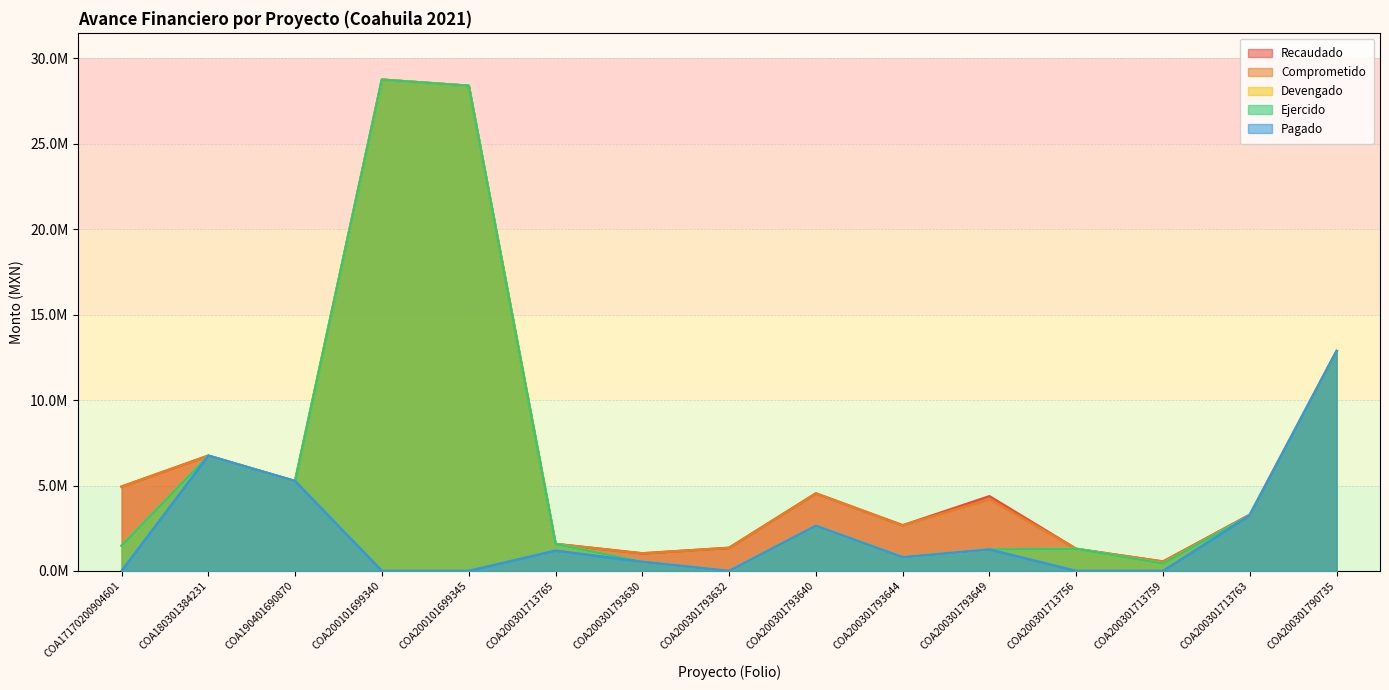

True or false: Recaudado has more than 1 interior local peaks.

True